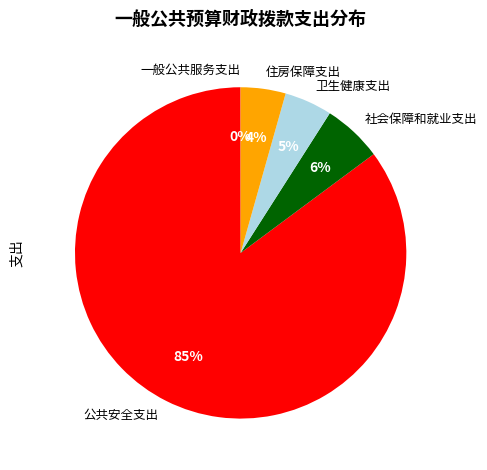

True or false: 社会保障和就业支出 accounts for 13% of the total.

False